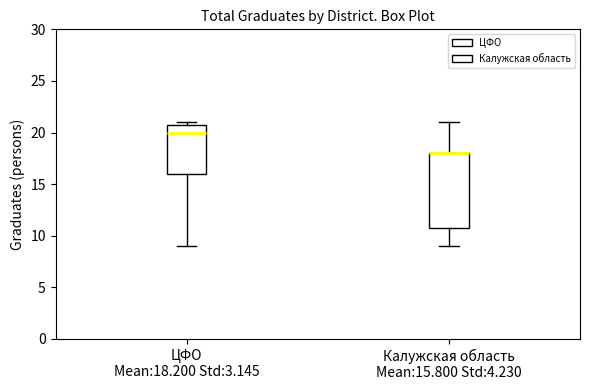

Where does the upper whisker of the box for Калужская область Мean:15.800 Std:4.230 end on the y-axis? The values are not printed on the chart, so give them approximately, as read against the axis.

21